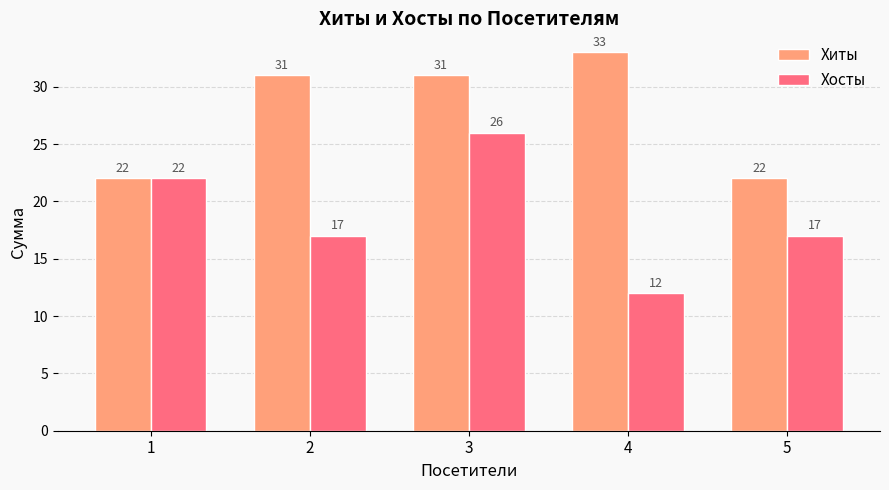

Count the Хосты values in the range 17 to 22.

3